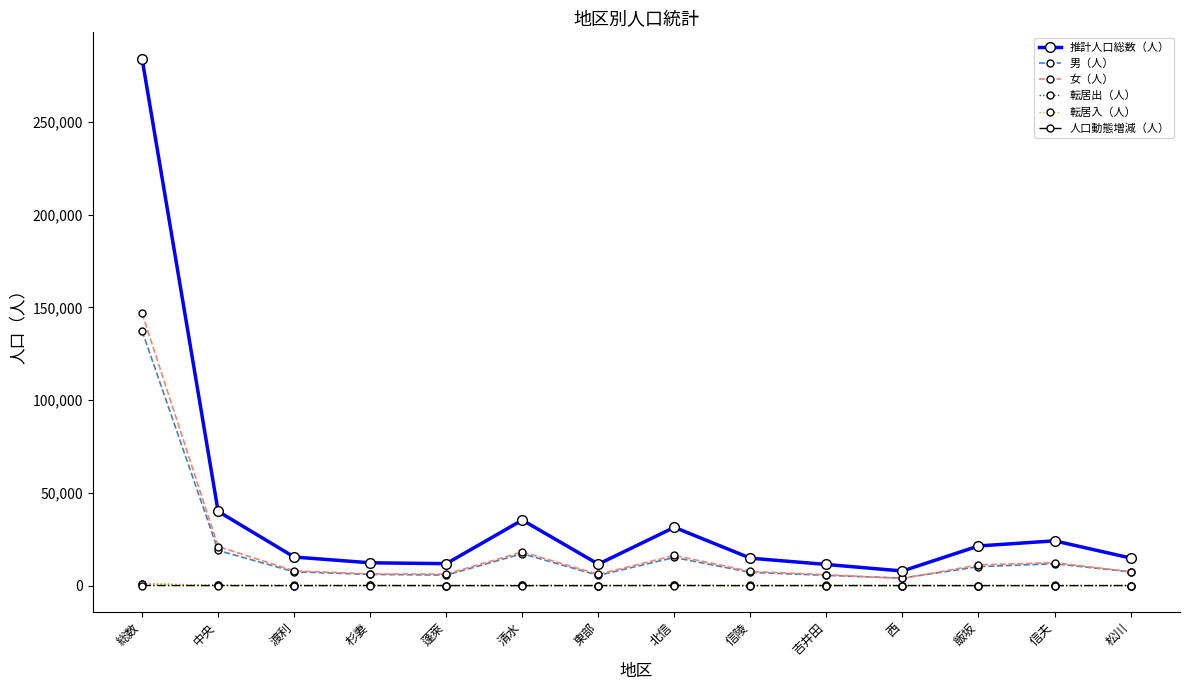

True or false: 推計人口総数（人） has a value of 15414 at 渡利.

True